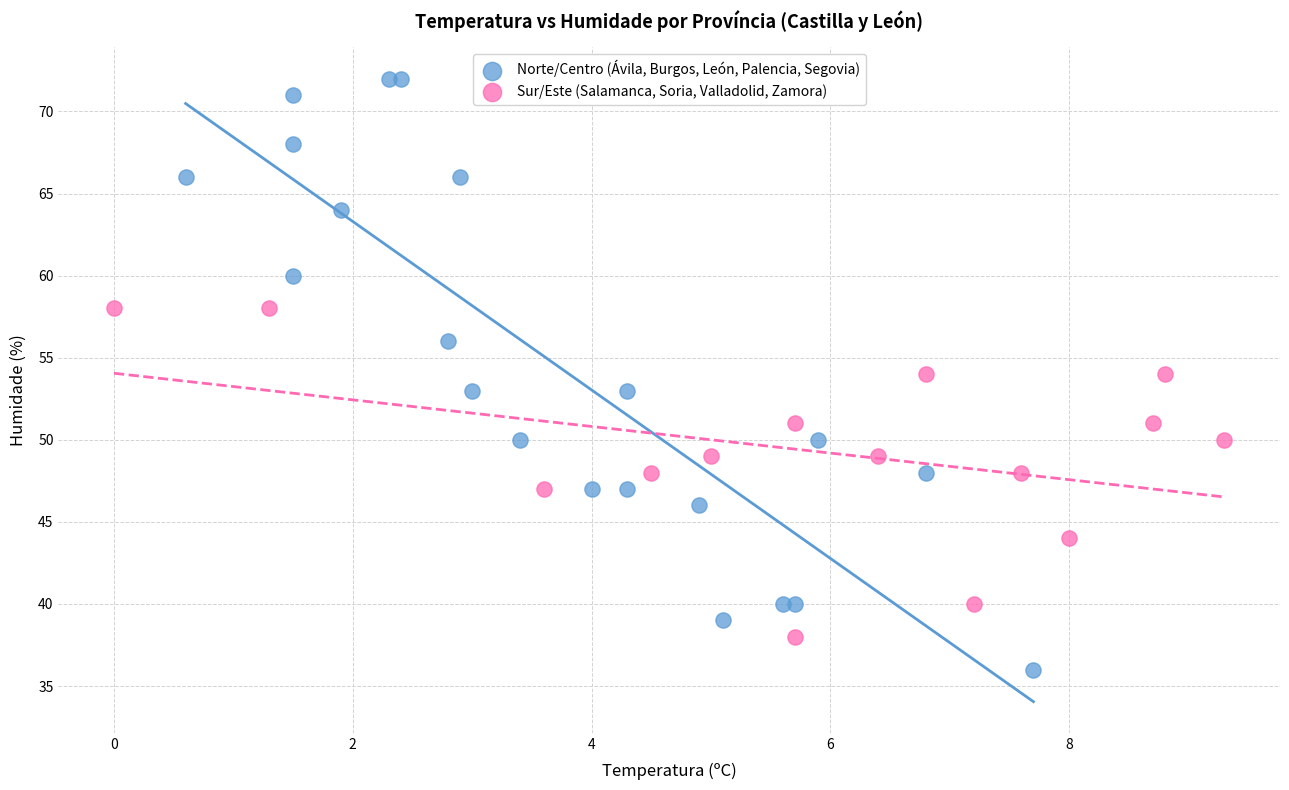

Which series contains the highest Y value?

Norte/Centro (Ávila, Burgos, León, Palencia, Segovia)